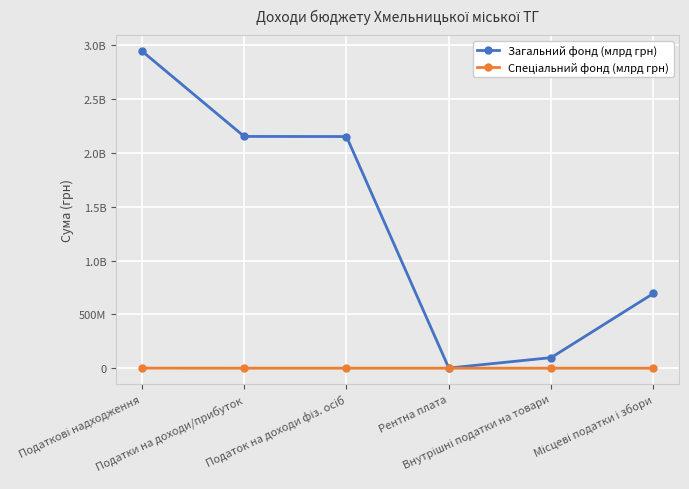

What is the difference between the maximum and minimum values in the Загальний фонд (млрд грн) series?

2948096000